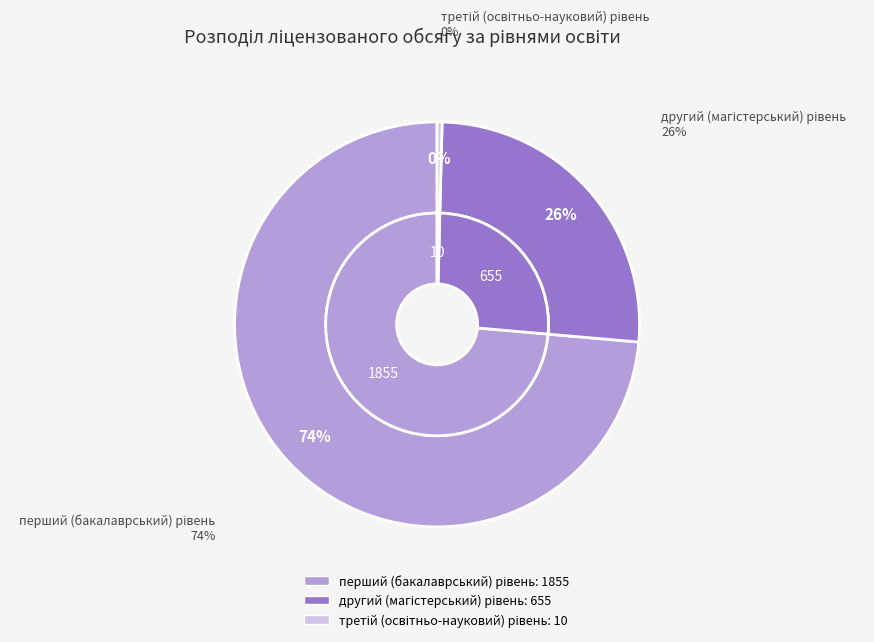

To the nearest percent, what is the average slice percentage?

33%